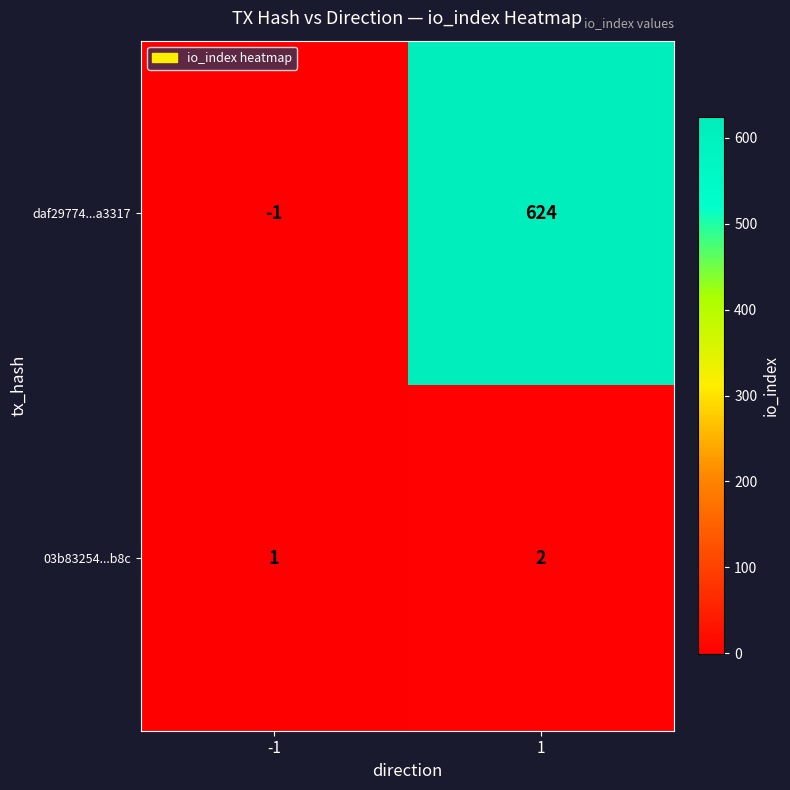

Count the number of categories in the chart.

2